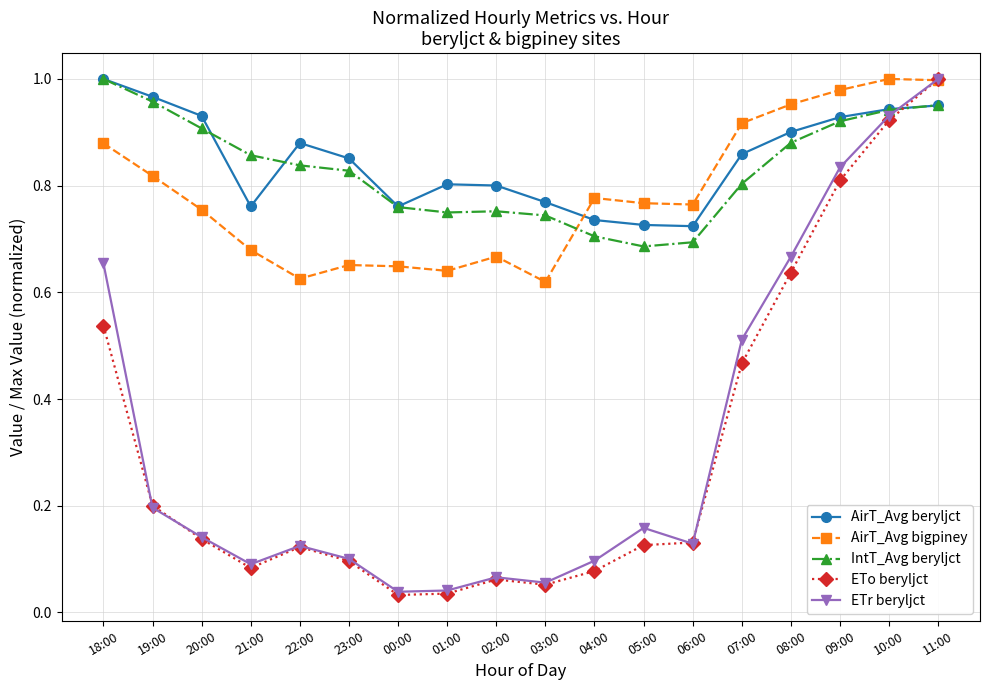

What is the label of the 16th point from the left?

09:00